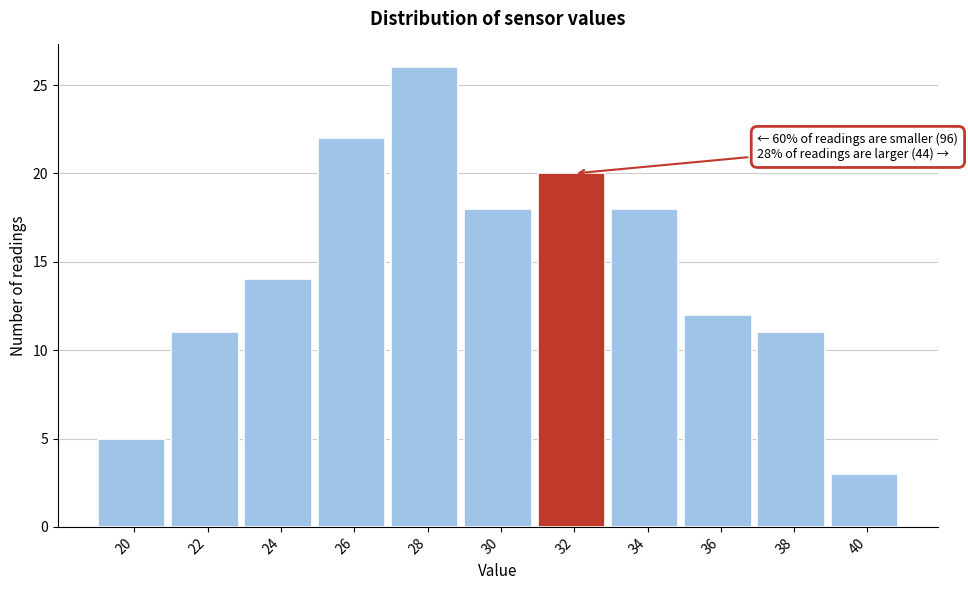

Reading left to right, extract all data points from this chart.

5	11	14	22	26	18	20	18	12	11	3